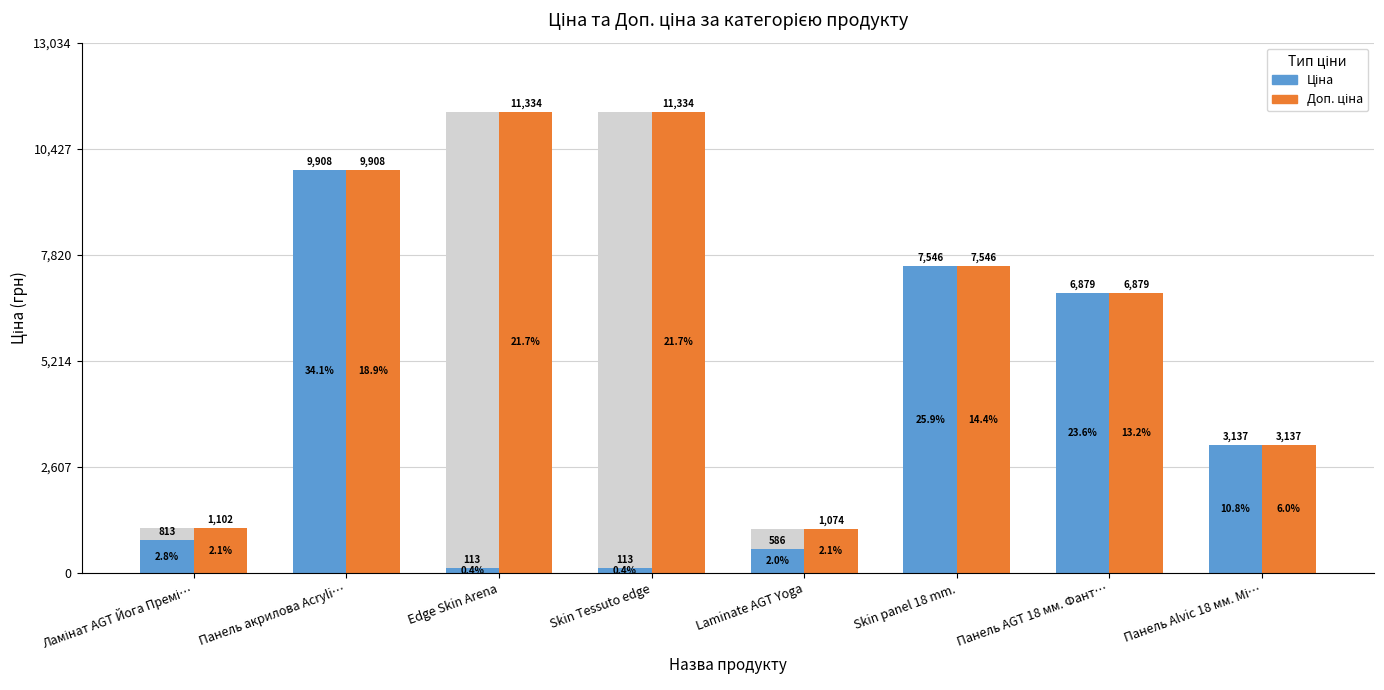

What are all the series names shown in the legend?

Ціна, Доп. ціна